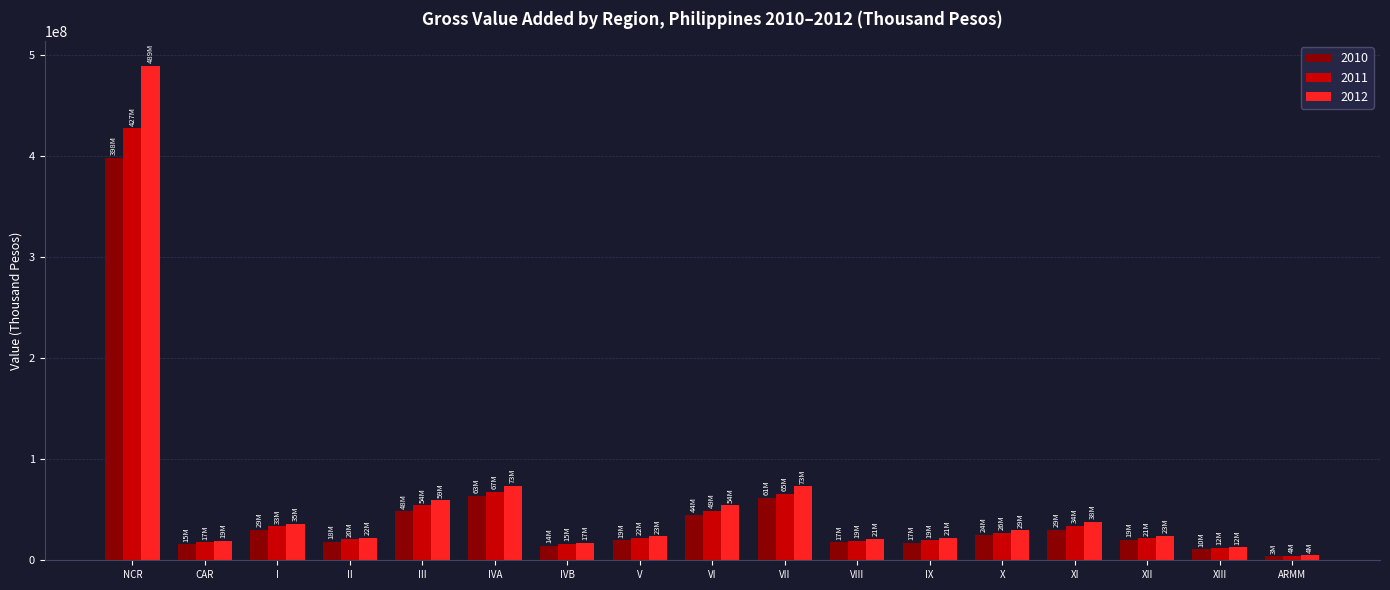

What is the difference between the second highest and minimum values in the 2010 series?

59652953